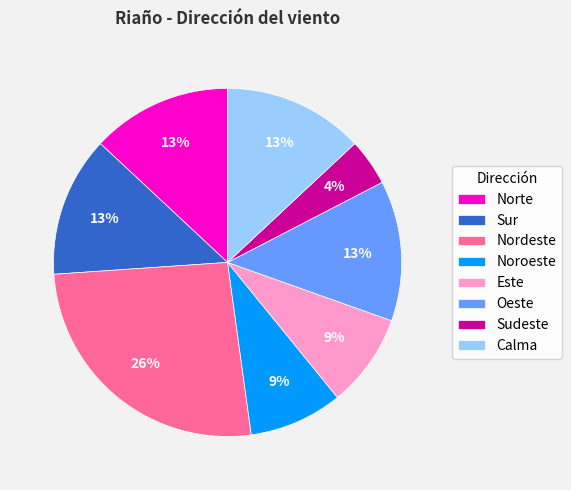

How many segments does this pie chart have?

8